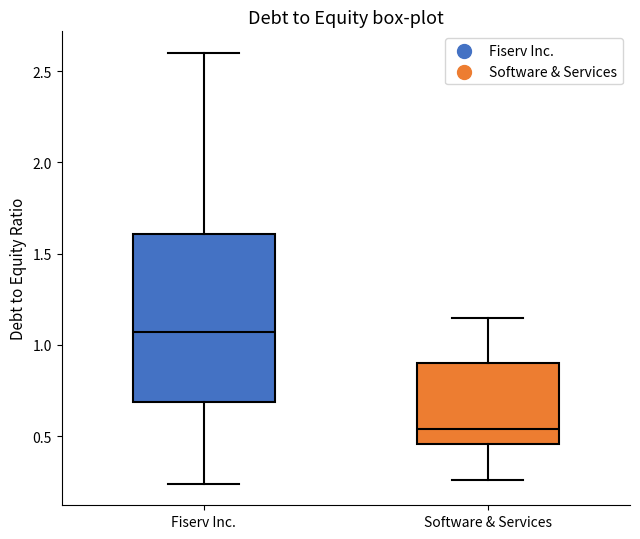

Reading left to right, read every box against the y-axis: the position of its median line, the range the box covers, and the ends of its whiskers. The values are not printed on the chart, so give them approximately, as read against the axis.

Fiserv Inc.: median 1.05, box 0.70 to 1.60, whiskers 0.25 to 2.60
Software & Services: median 0.55, box 0.45 to 0.90, whiskers 0.25 to 1.15